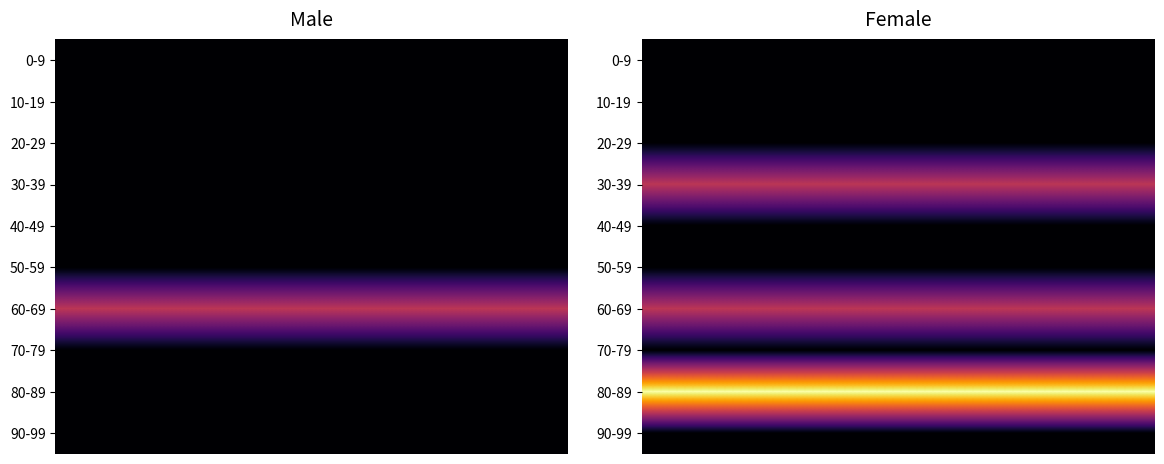

Which series has the largest total across all categories?

Female